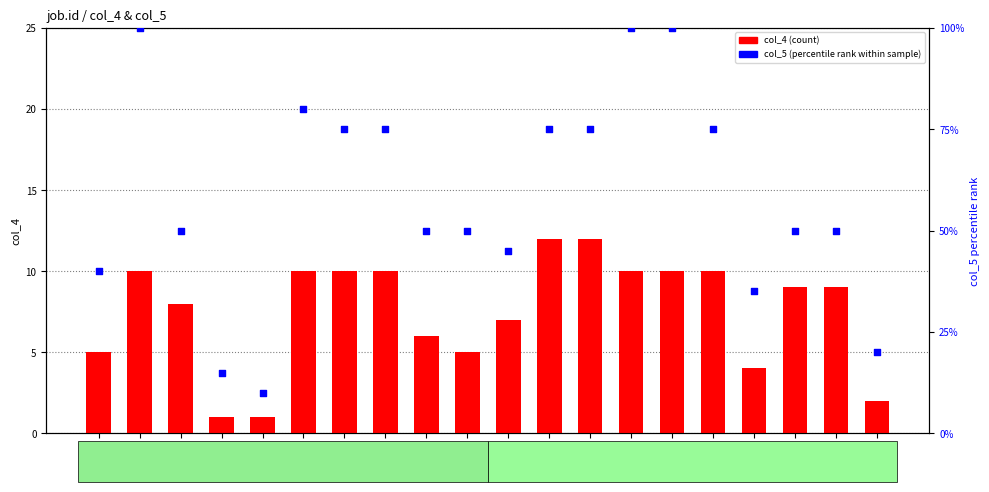

At which category is the sum across all series the highest?

102